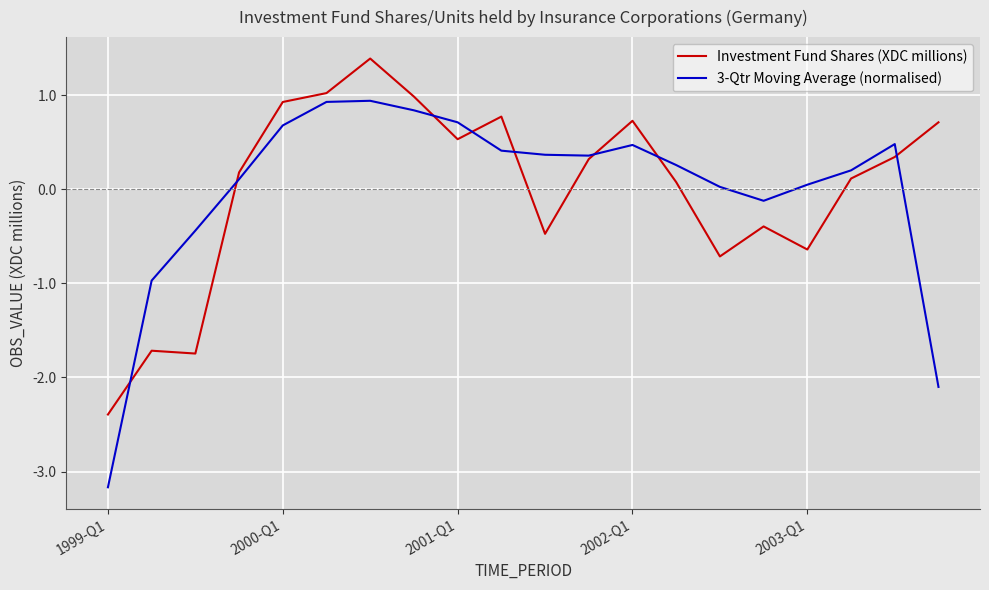

Which series ends up on top after the final intersection of 3-Qtr Moving Average (normalised) and Investment Fund Shares (XDC millions)?

Investment Fund Shares (XDC millions)